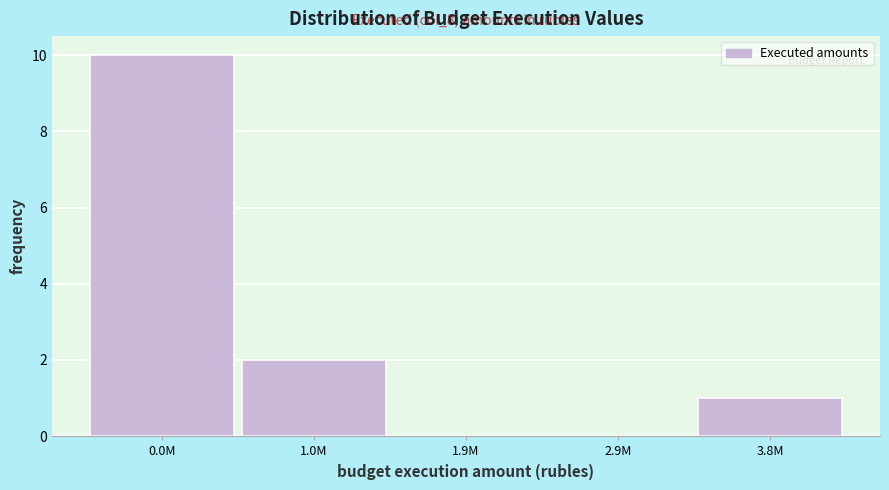

Reading left to right, what are all the values shown in this chart?

0.0M=10	1.0M=2	1.9M=0	2.9M=0	3.8M=1